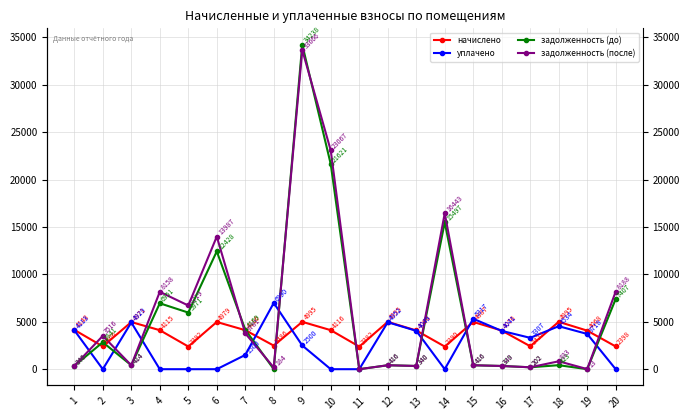

Reading left to right, list all the values displayed in this chart.

начислено: 1=4147.8	2=2405.6	3=4971.0	4=4115.0	5=2392.0	6=4979.0	7=4115.9	8=2485.6	9=4995.0	10=4115.9	11=2381.6	12=4995.0	13=4084.0	14=2389.6	15=4987.0	16=4075.9	17=2421.6	18=4995.0	19=4067.9	20=2397.6
уплачено: 1=4112.5	2=0.0	3=4928.7	4=0.0	5=0.0	6=0.0	7=1500.0	8=6989.7	9=2500.0	10=0.0	11=0.0	12=4952.5	13=4049.2	14=0.0	15=5316.6	16=4041.2	17=3306.9	18=4534.4	19=3718.2	20=0.0
задолженность (до): 1=345.6	2=2840.9	3=414.2	4=6951.3	5=5971.4	6=12427.6	7=4168.8	8=0.0	9=34238.2	10=21621.0	11=0.0	12=416.2	13=340.3	14=15497.3	15=415.6	16=339.3	17=201.8	18=423.1	19=0.0	20=7406.7
задолженность (после): 1=345.6	2=3515.7	3=414.2	4=8158.2	5=6718.8	6=13986.5	7=3781.0	8=184.4	9=33665.6	10=23067.0	11=0.0	12=416.2	13=340.3	14=16442.6	15=415.6	16=339.7	17=201.8	18=833.4	19=13.3	20=8187.5